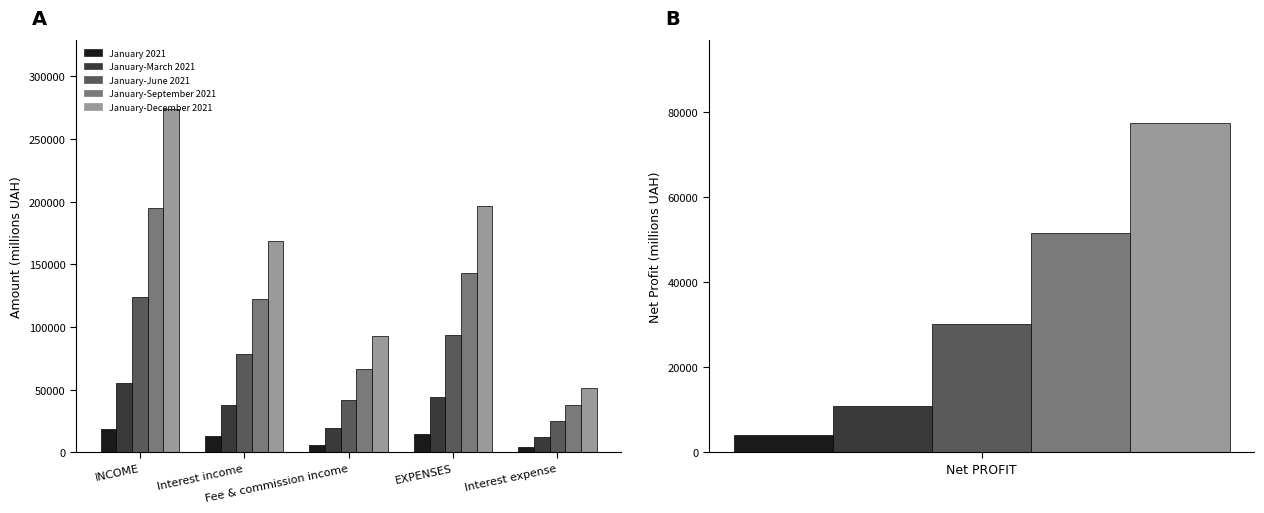

What are all the series names shown in the legend?

January 2021, January-March 2021, January-June 2021, January-September 2021, January-December 2021